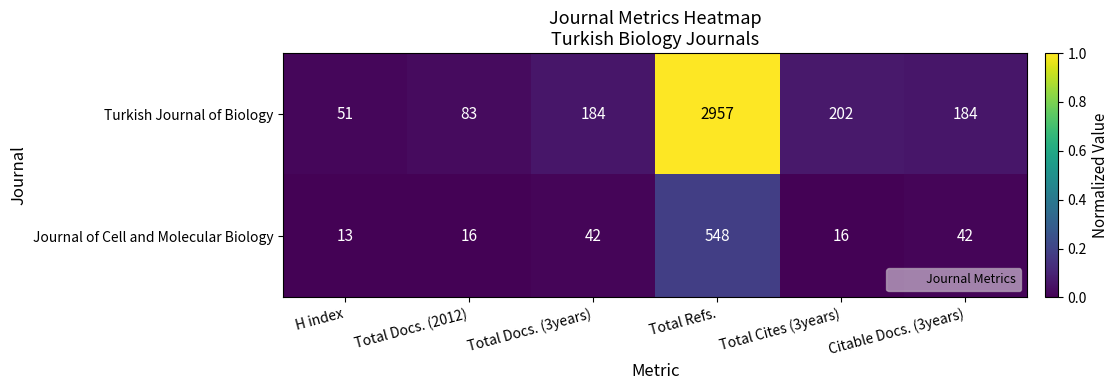

Rank the series by their average value, from lowest to highest.

Journal of Cell and Molecular Biology, Turkish Journal of Biology